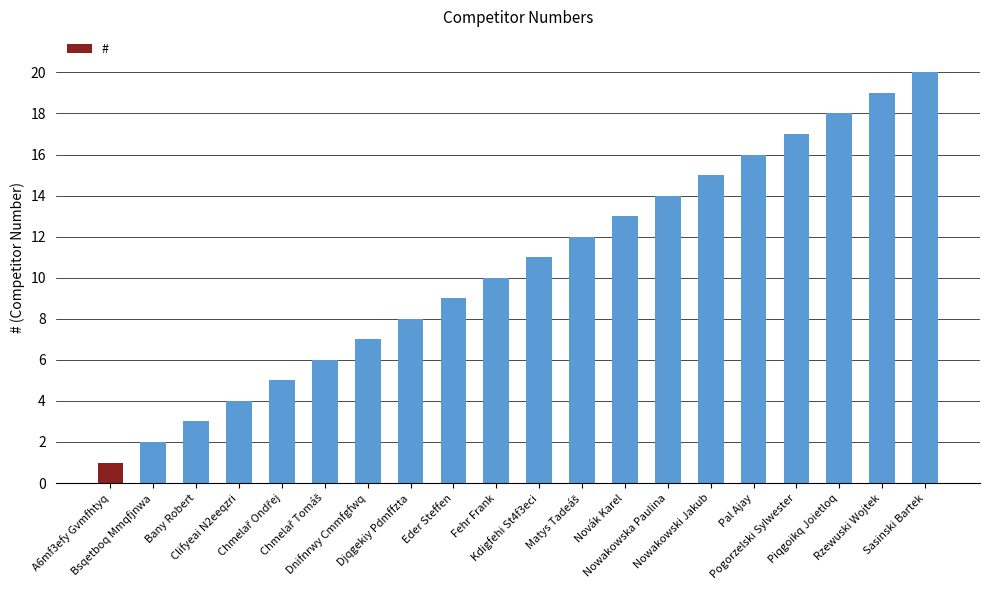

The chart shows a value of 21 at Novák Karel. True or false?

False